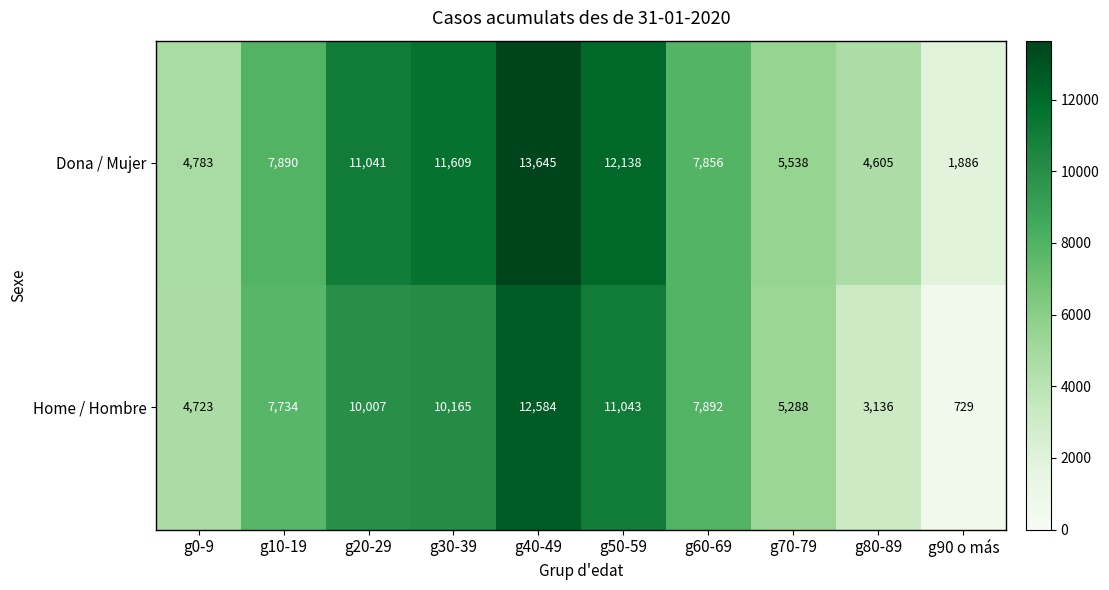

True or false: Home / Hombre has a value of 7892 at g60-69.

True